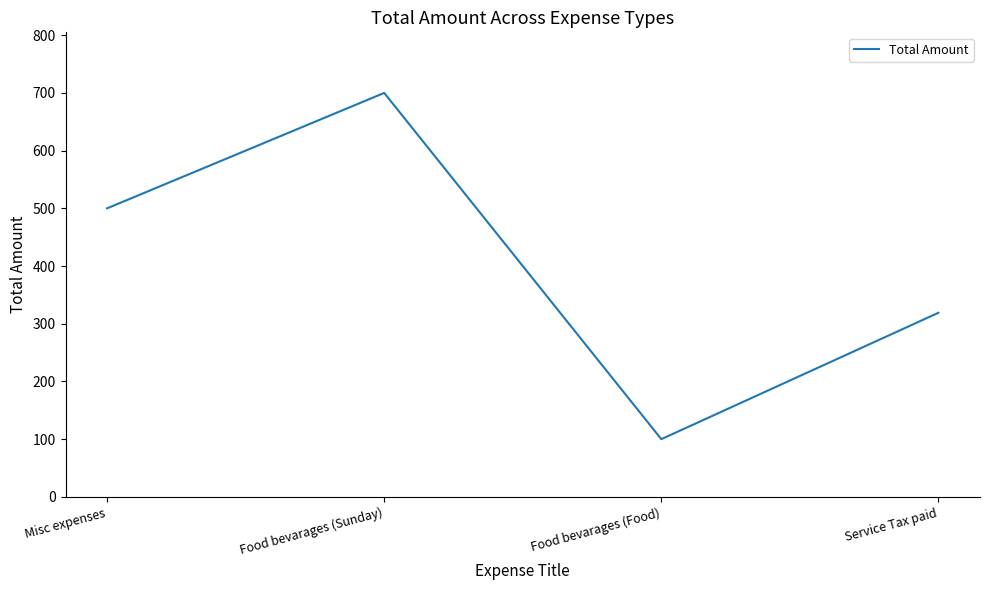

How many lines are shown in the chart?

1